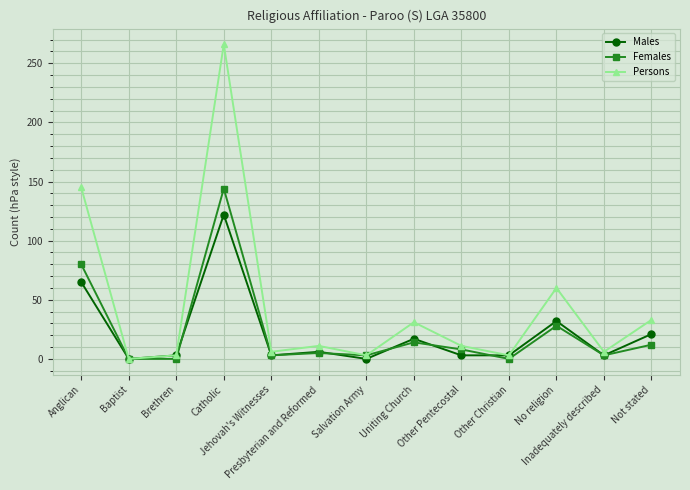

After their last crossing, which series has the higher values: Males or Females?

Males